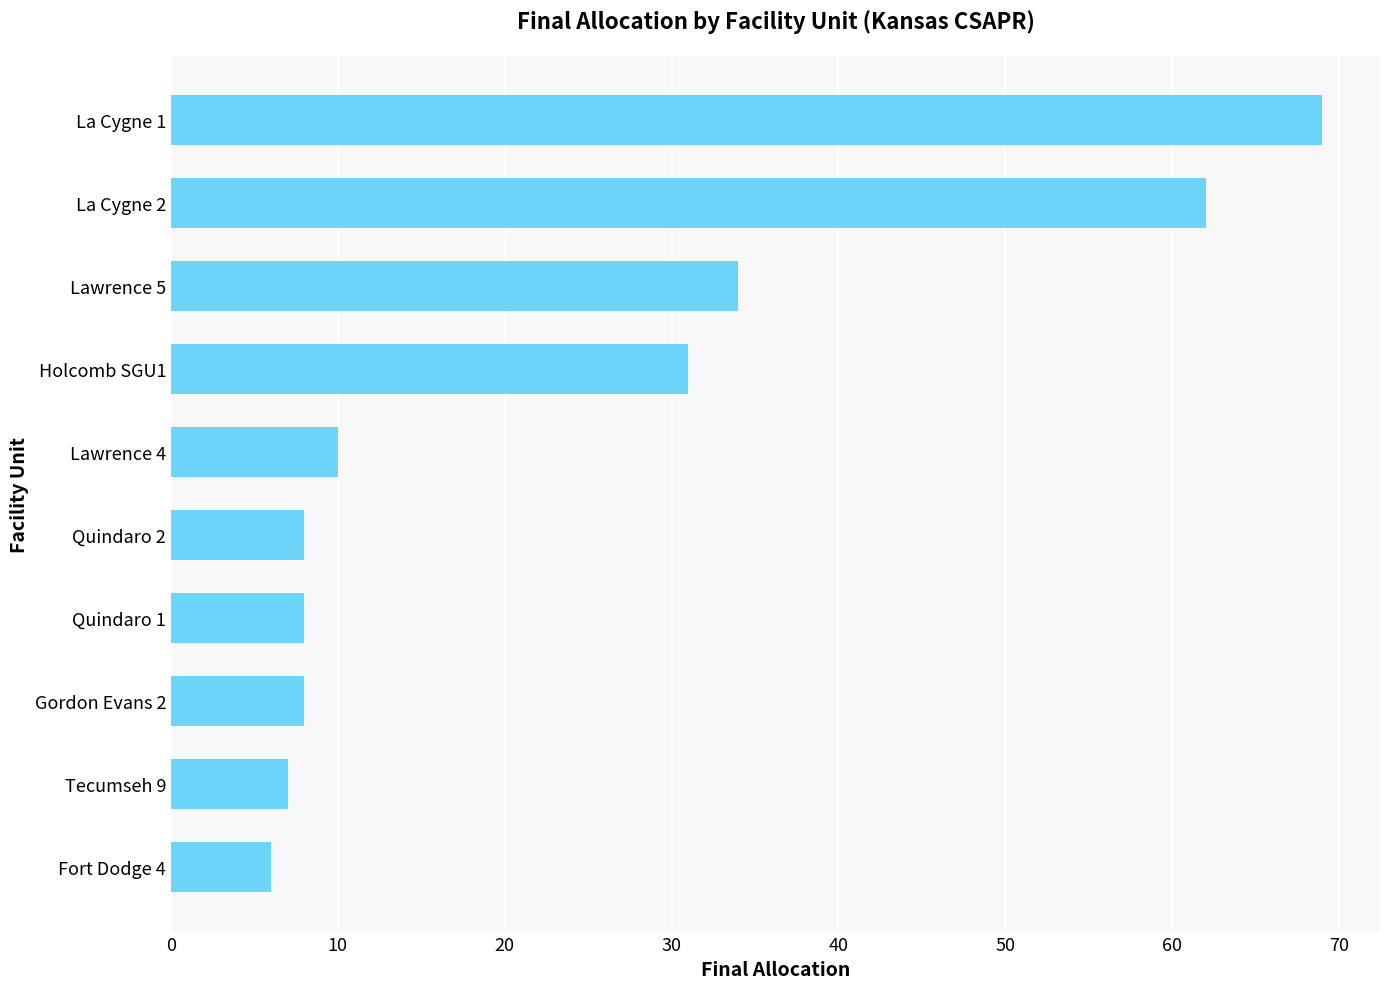

True or false: the data shows 8 at Quindaro 2.

True